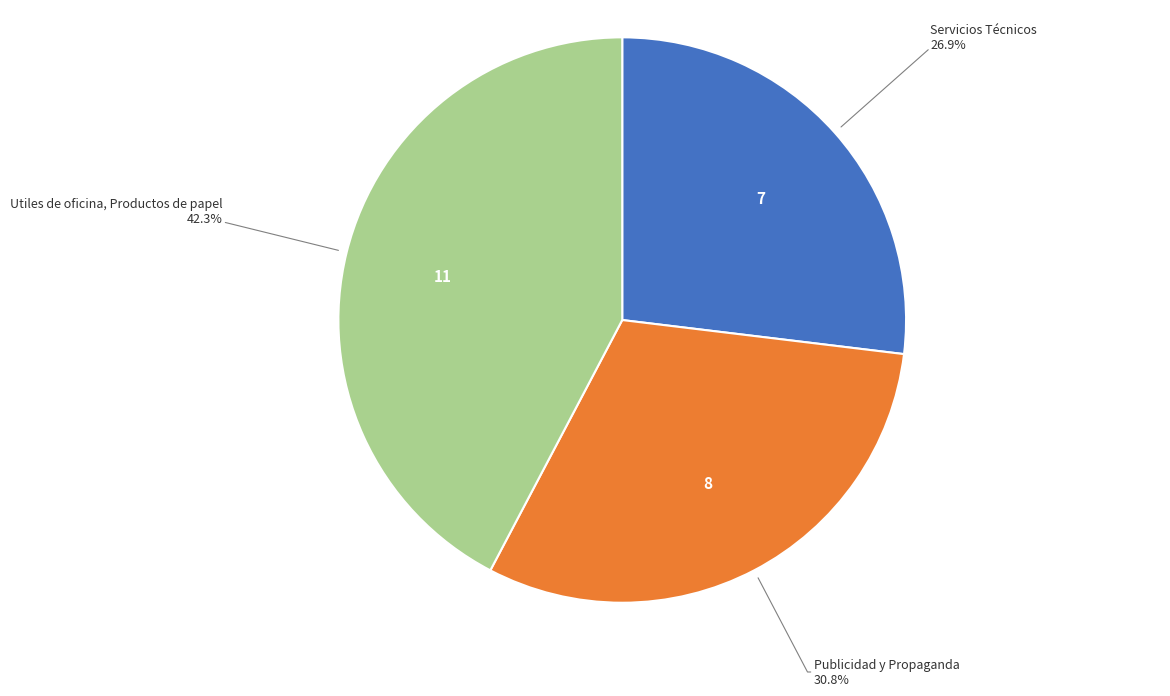

True or false: Utiles de oficina, Productos de papel accounts for 42% of the total.

True